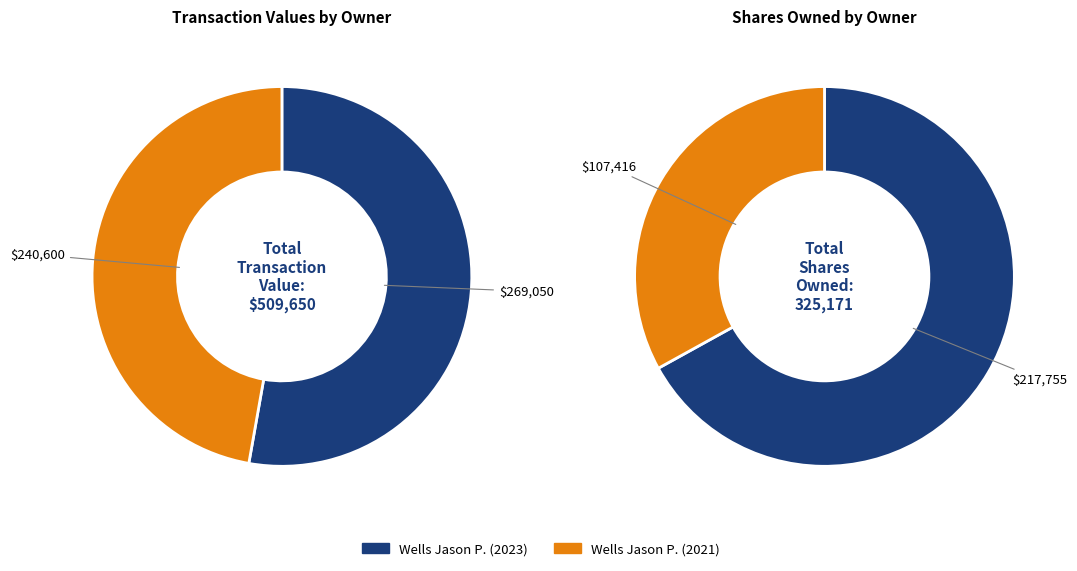

The Wells Jason P. (2023) slice represents 66% of the pie. True or false?

False